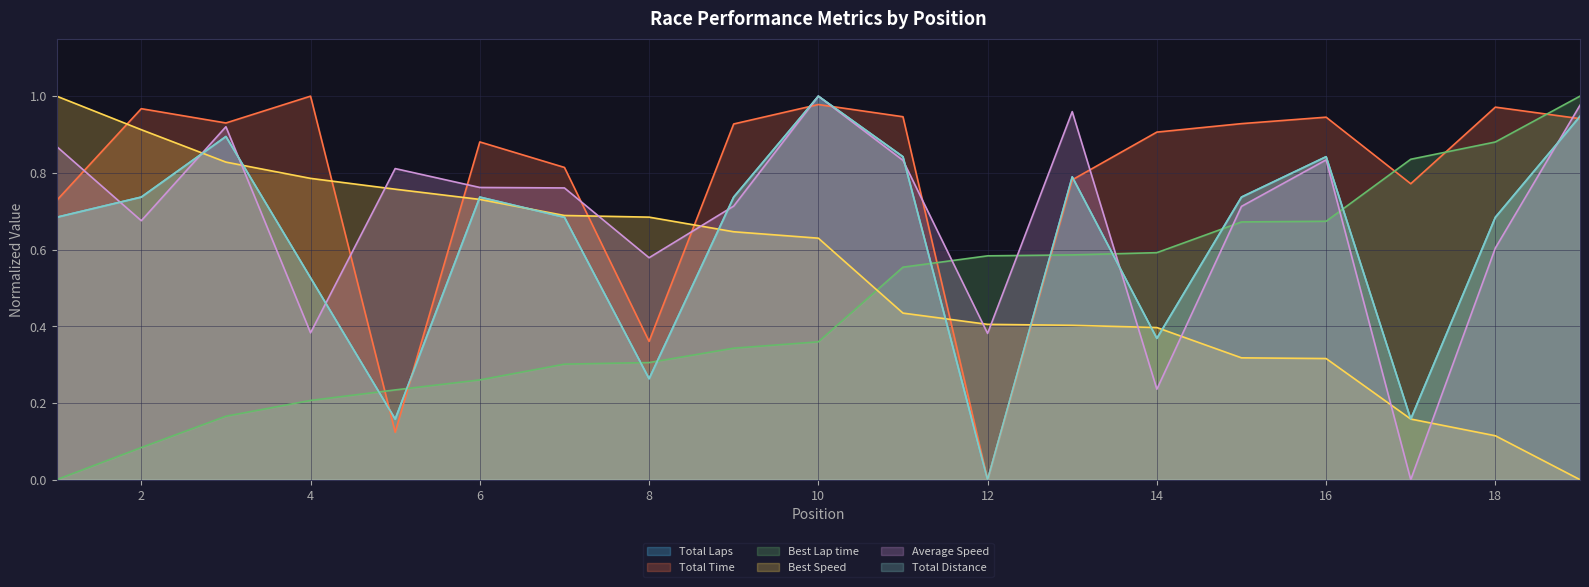

Which category has the lowest value across all series?

12